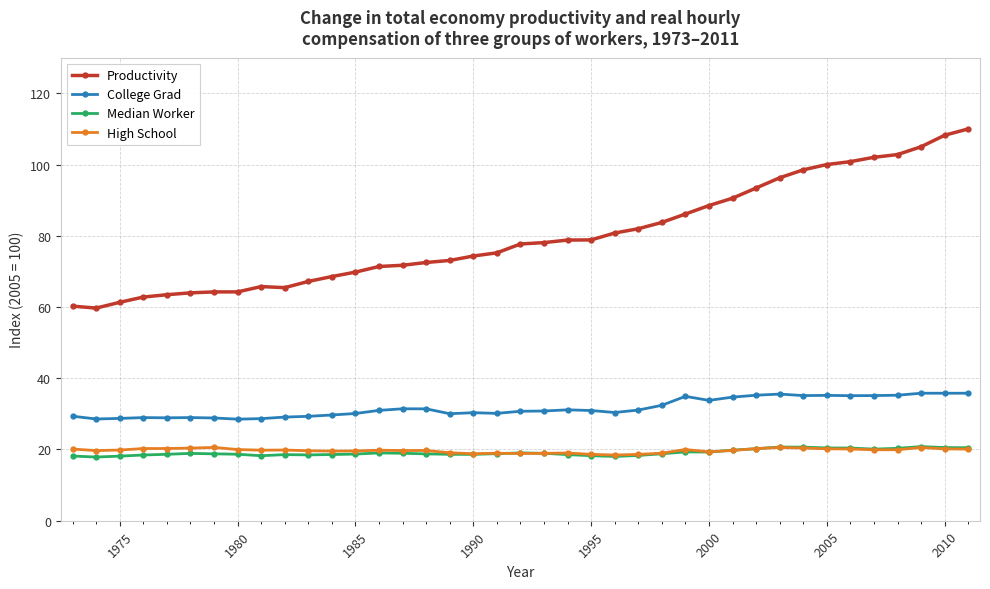

What is the smallest value displayed?

17.9